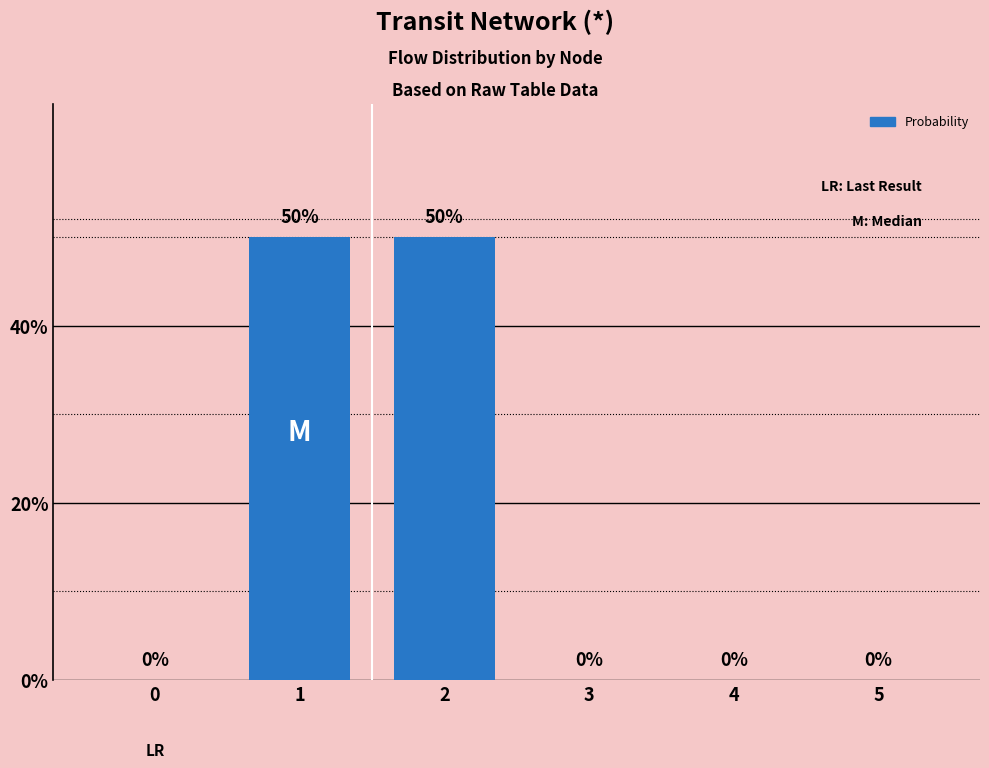

Count the number of data series in this chart.

1